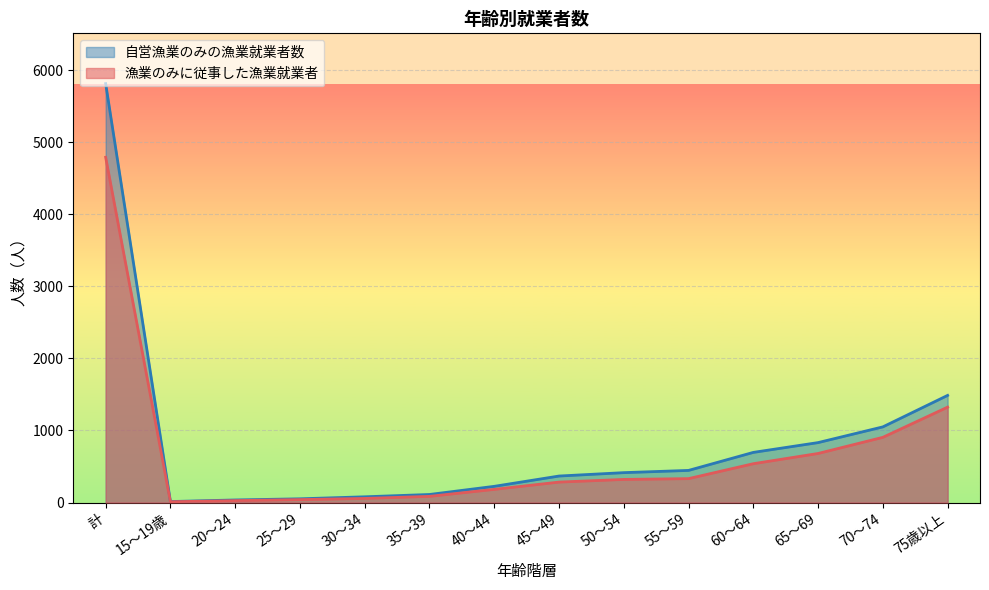

How many lines are shown in the chart?

2